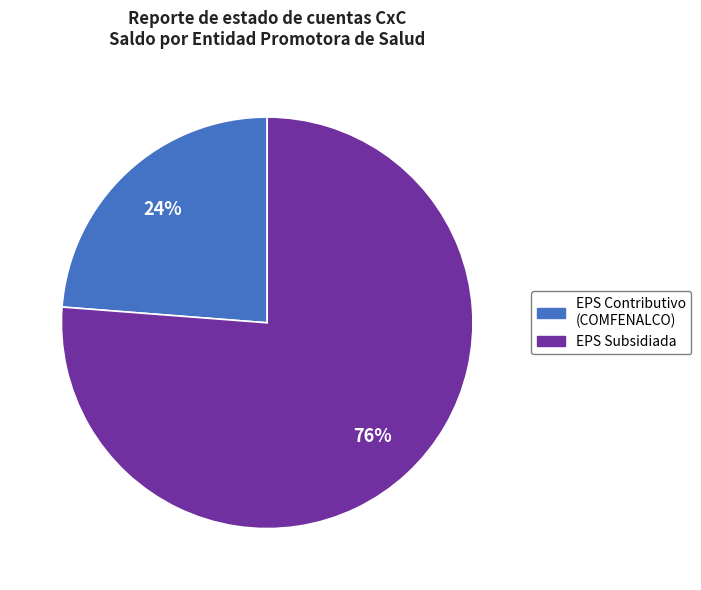

How many slices are in this pie chart?

2